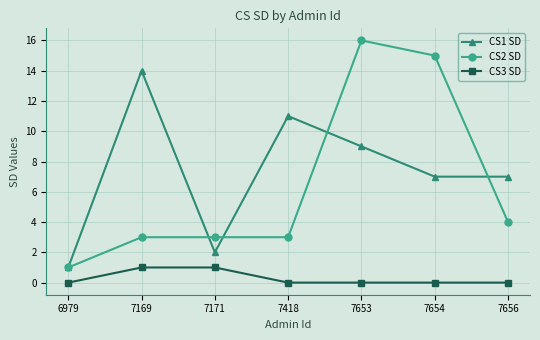

What is the lowest value of the CS2 SD series?

1